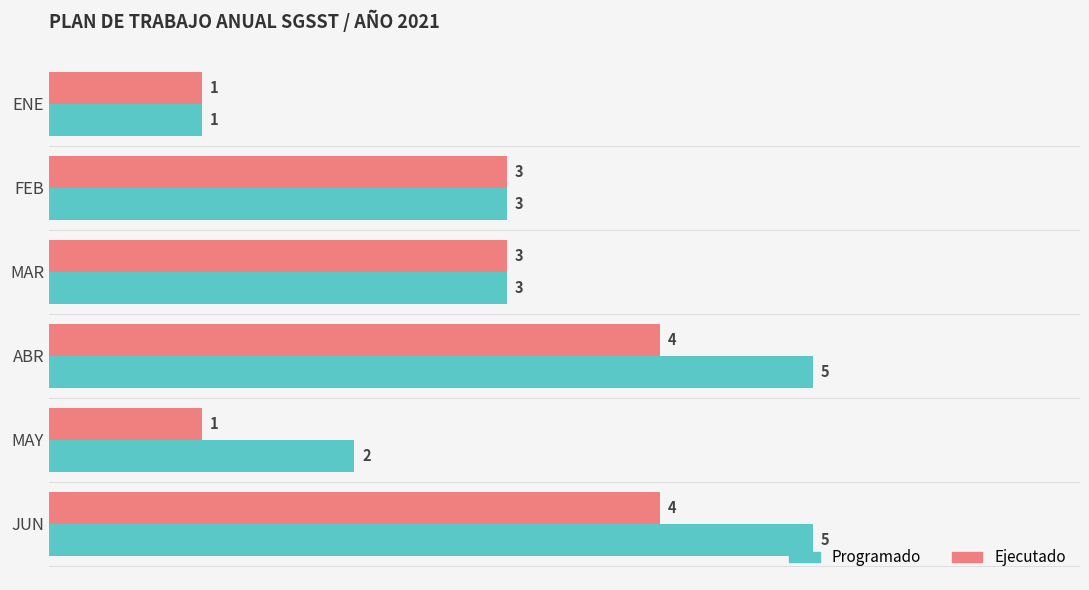

What is the average value of the Ejecutado series?

3